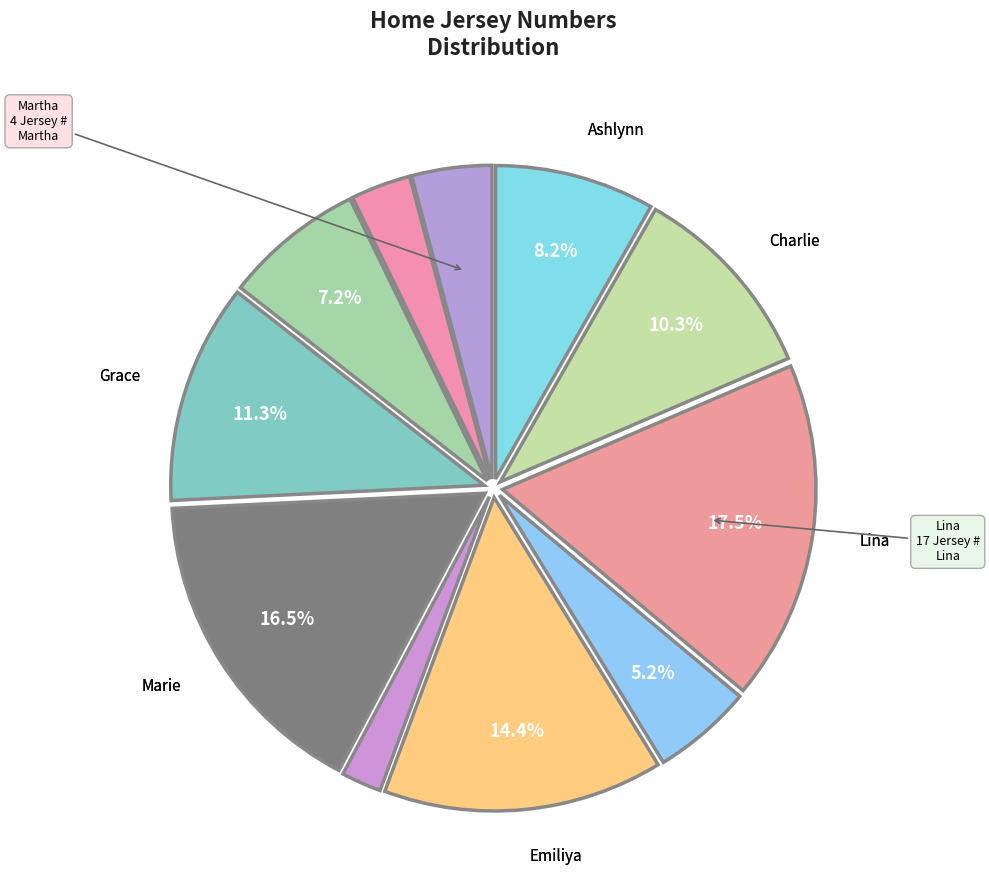

How many segments does this pie chart have?

11